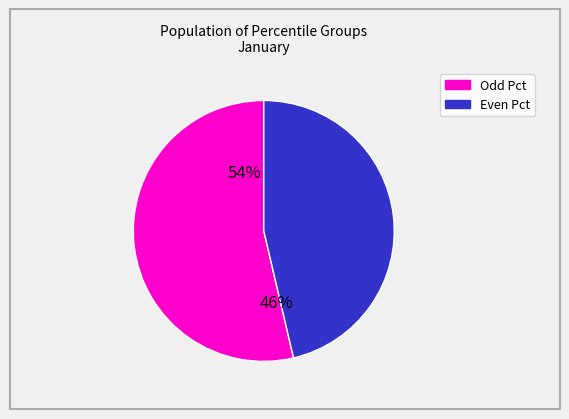

True or false: pct55 accounts for 1% of the total.

False